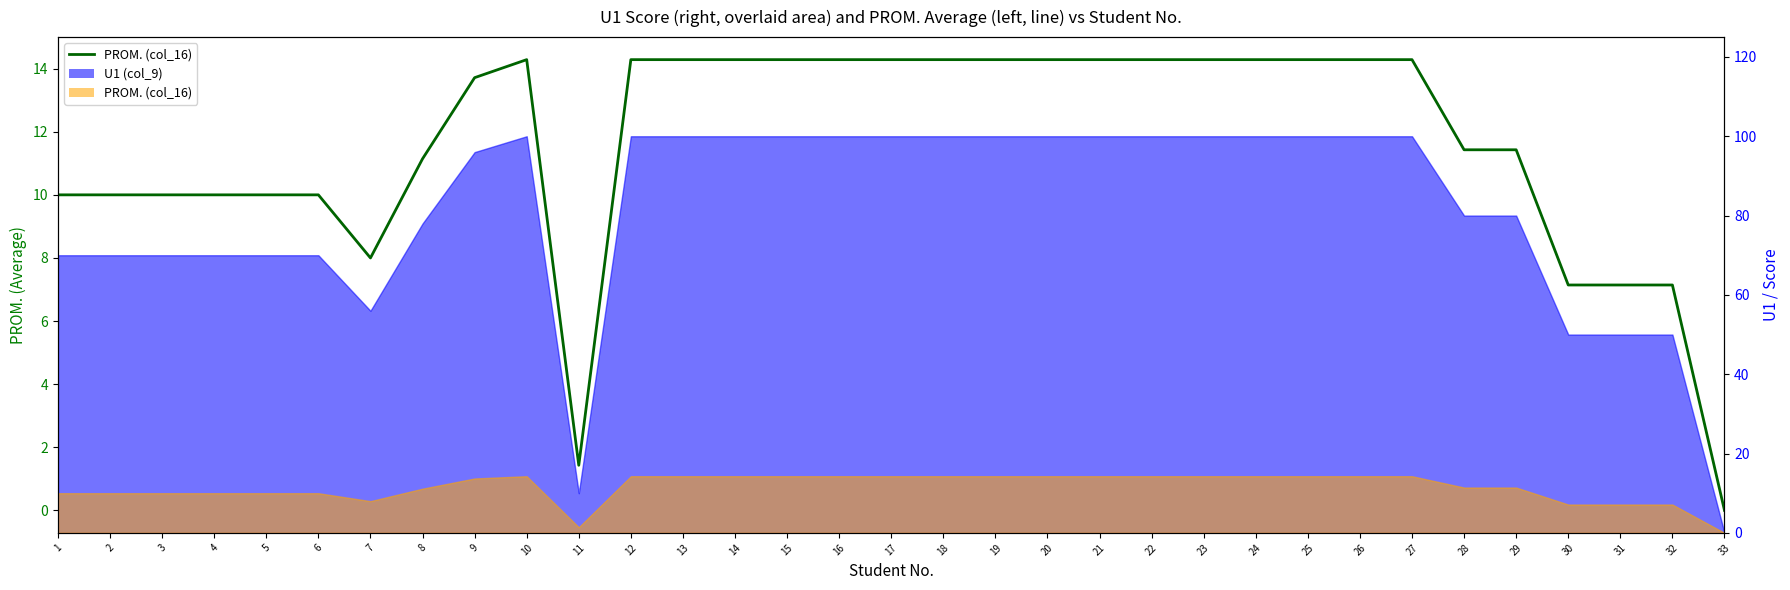

What is the change in value from 8 to 30?

-4.0